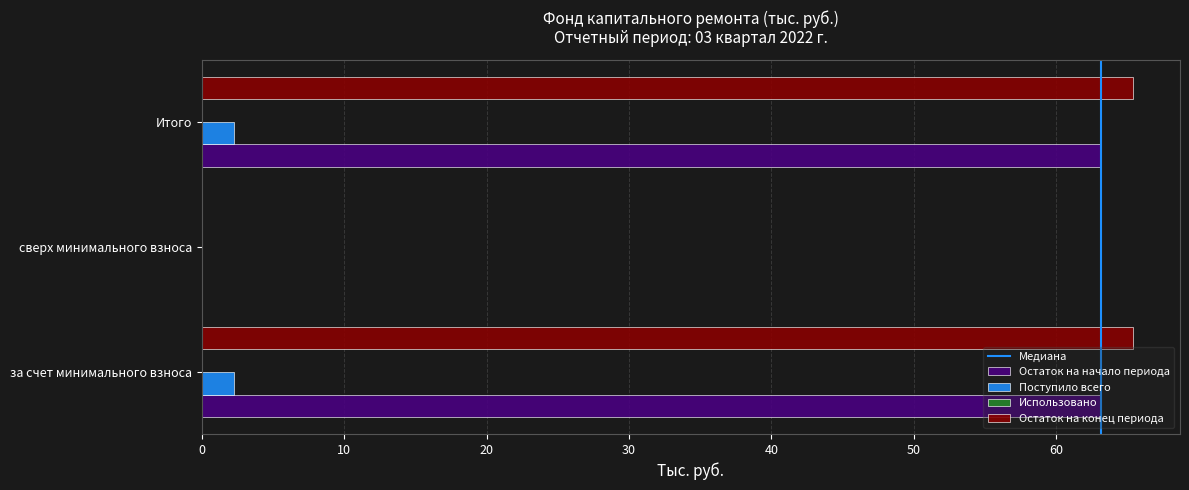

What is the sum of all Остаток на начало периода values?

126.3